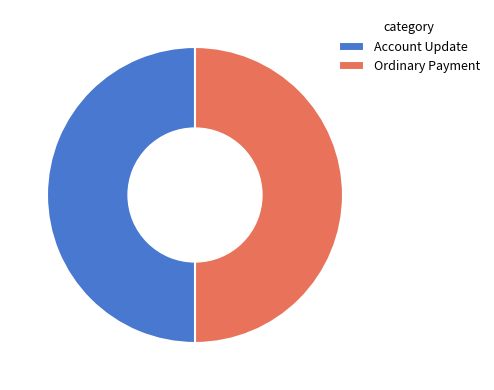

Approximately how many times larger is the value at Account Update compared to Ordinary Payment?

1.0